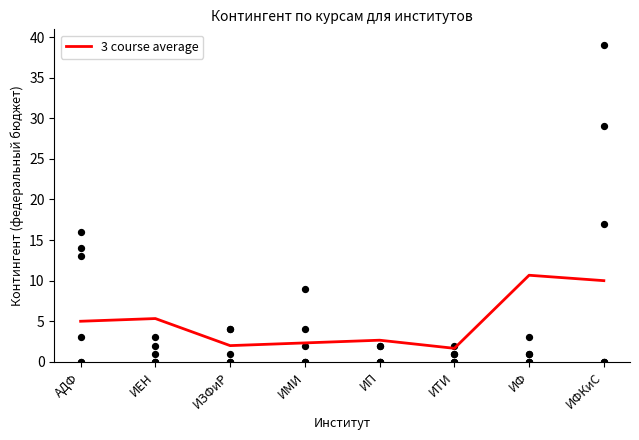

Approximately how many times larger is the value at ИФКиС compared to ИЗФиР?

5.0